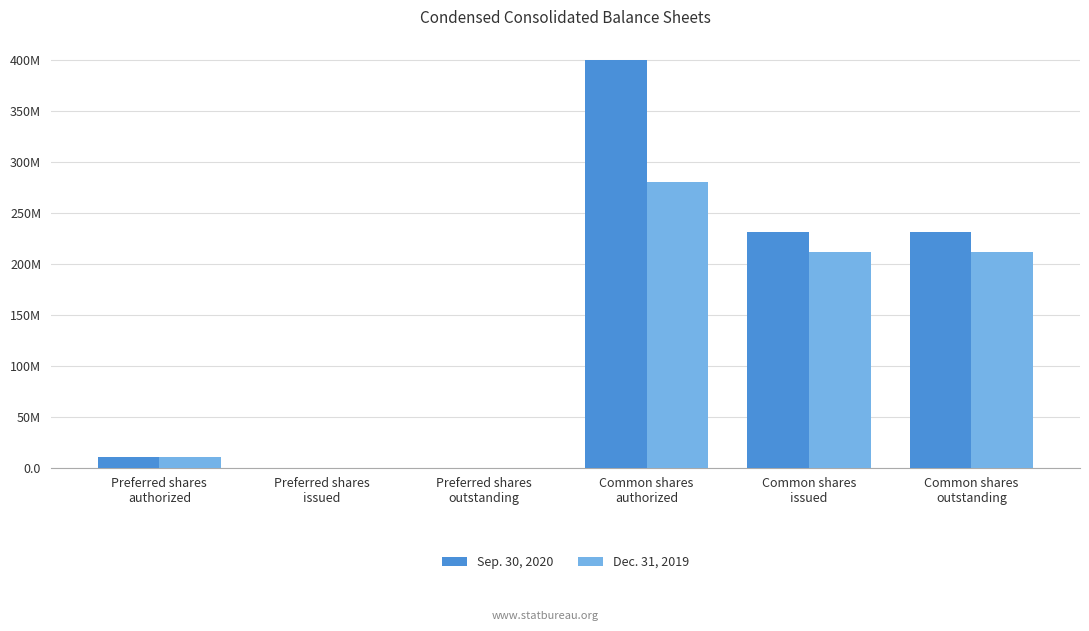

Which series has the largest range (max minus min)?

Sep. 30, 2020